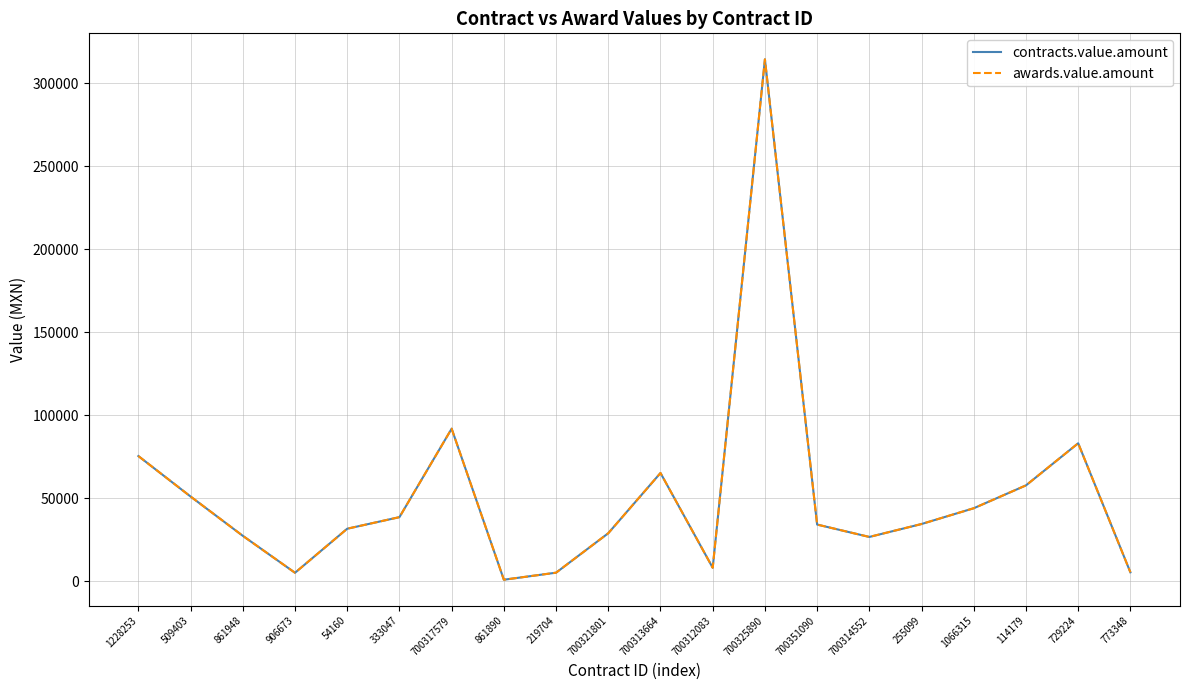

What is the difference between the maximum and minimum values in the contracts.value.amount series?

313758.0